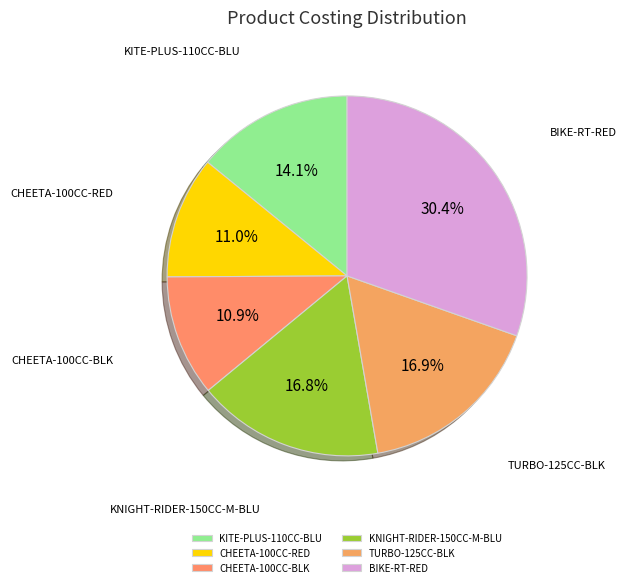

Does CHEETA-100CC-RED represent more than half of the total?

No